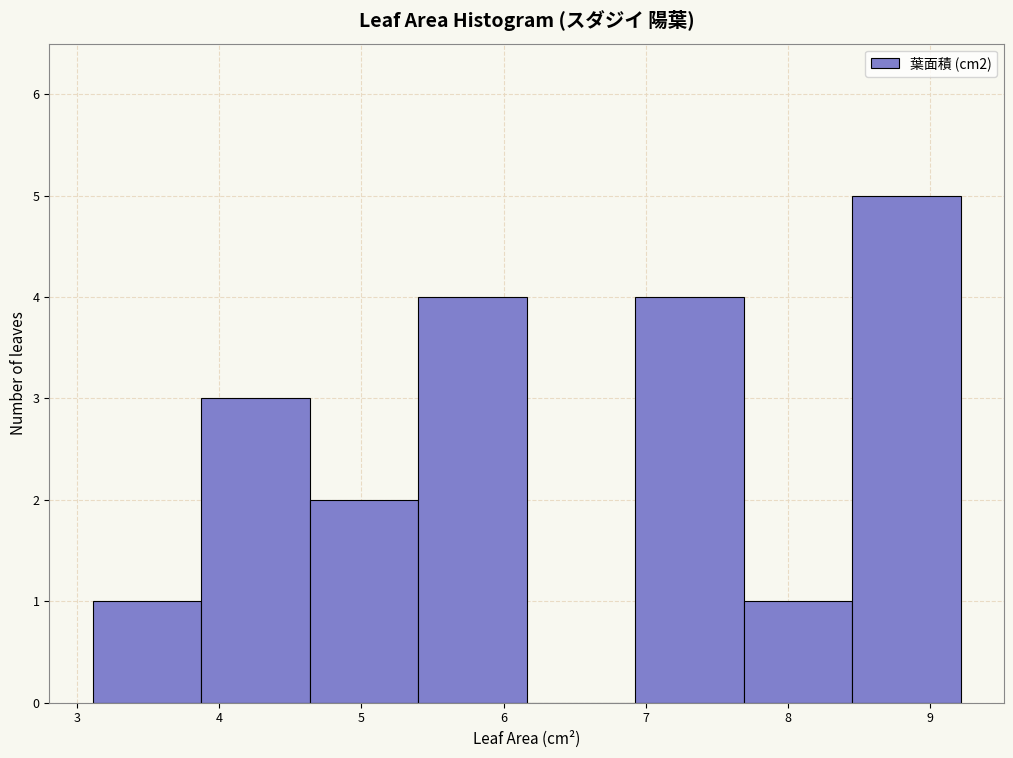

Over which range of the x-axis is the bar tallest?

8.4 to 9.2